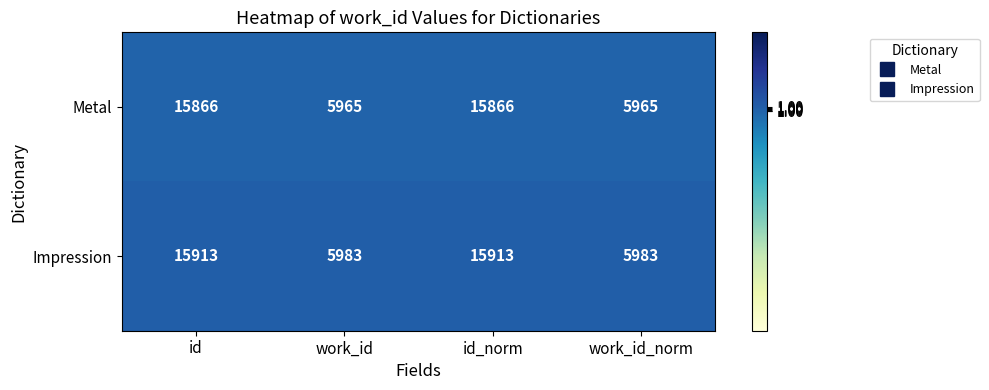

List the series in order of their overall mean, lowest first.

Metal, Impression